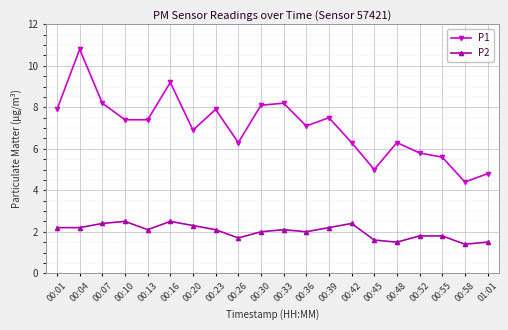

What is the difference between the P1 values at 00:26 and 00:39?

1.2